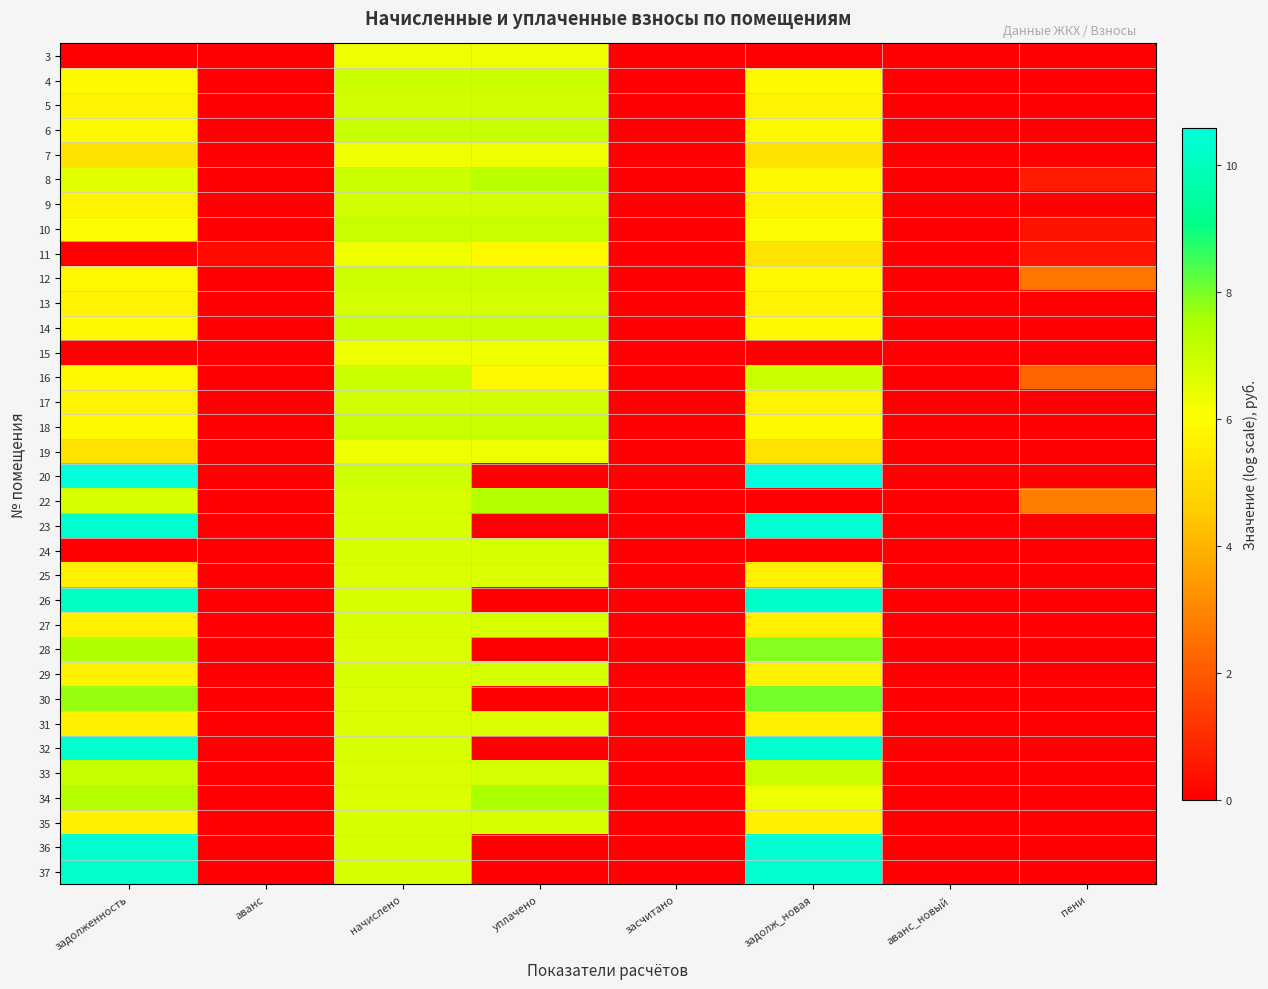

What is the total value across all series at начислено?

229.1